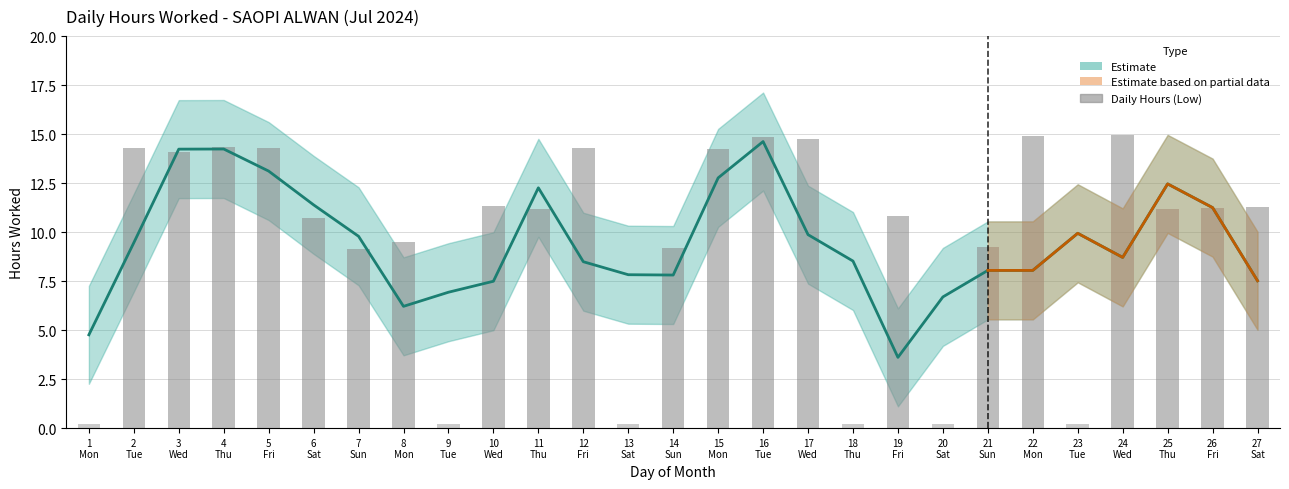

Between 9 Tue and 5 Fri, which is larger?

5 Fri